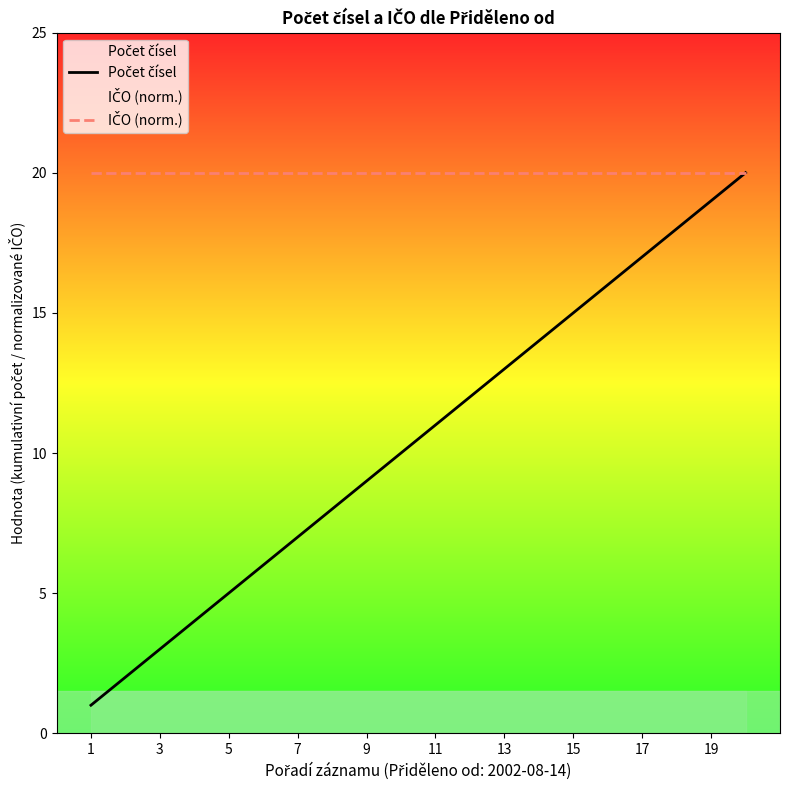

True or false: IČO (norm.) and Počet čísel intersect in this chart.

False